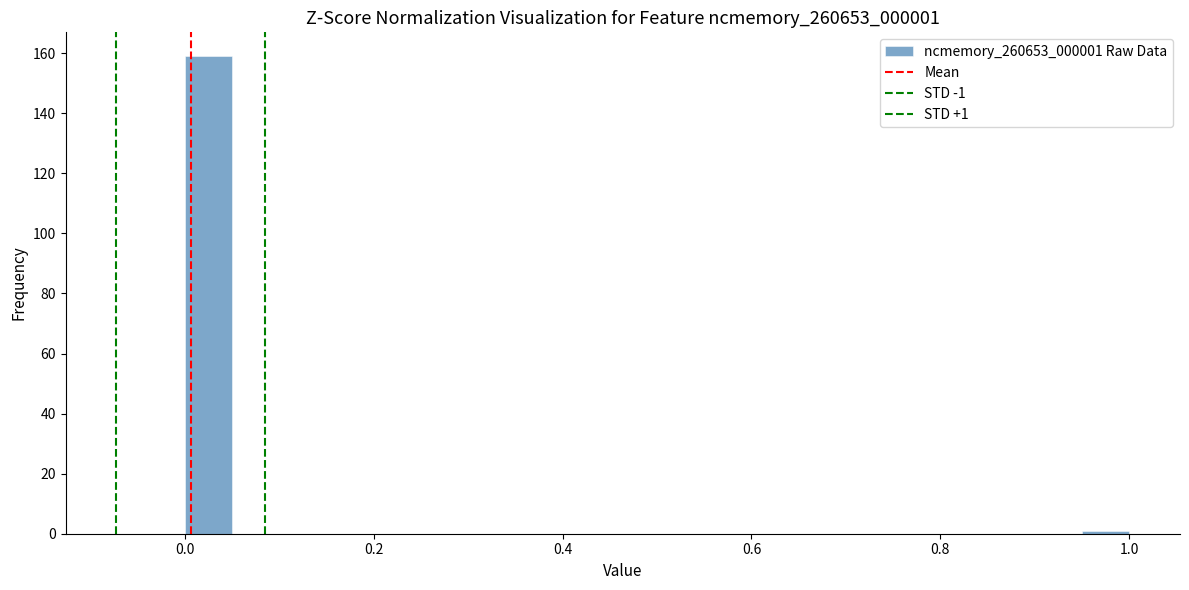

Read against the x-axis, roughly where is the centre of the tallest bar?

0.02